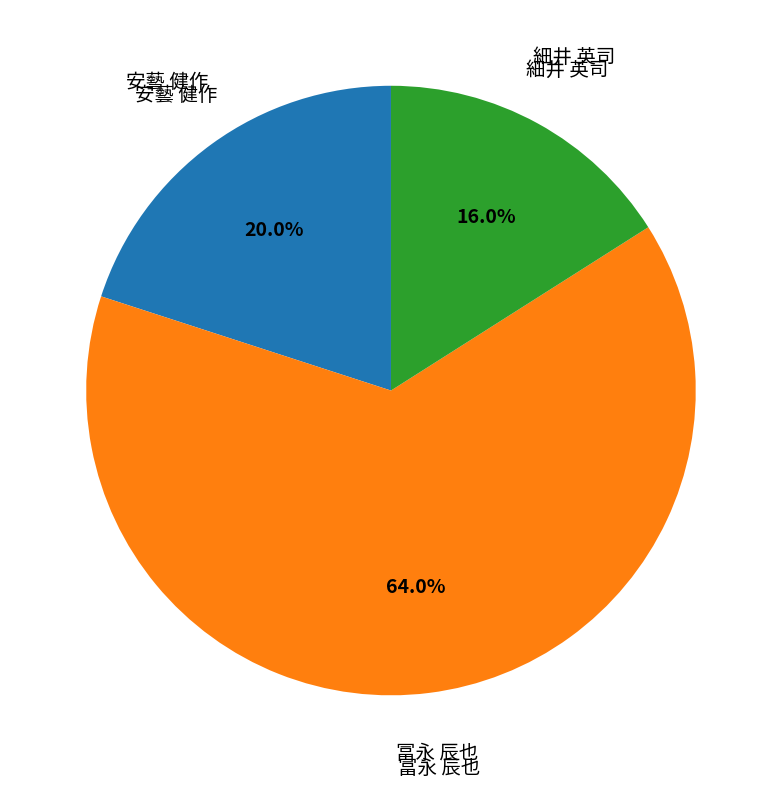

Does any single category account for the majority?

Yes